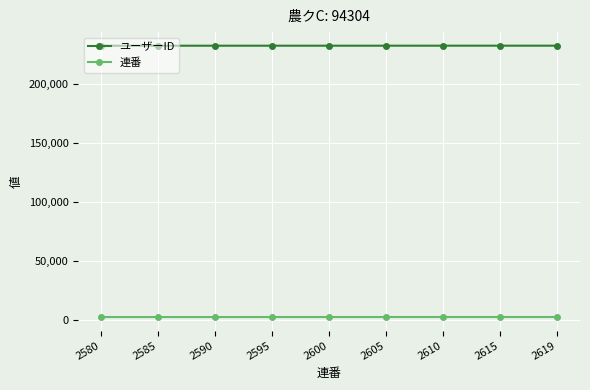

What is the value of the ユーザーID point at the 8th from the left?

232615